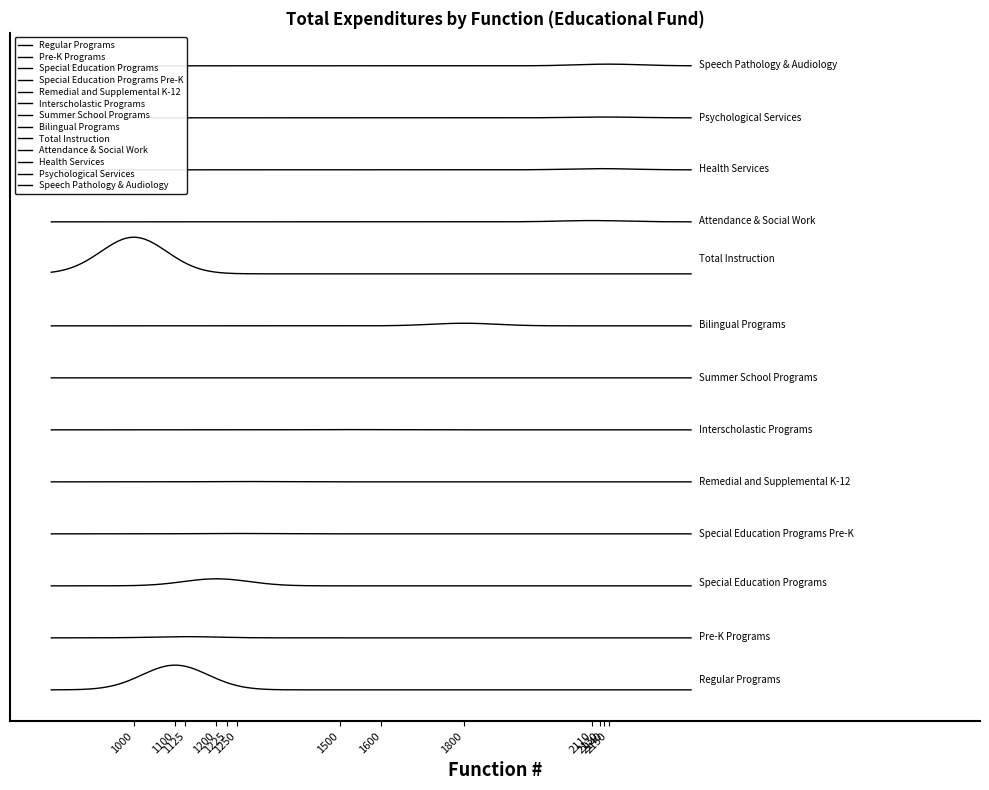

At which label is the value closest to 5284929?

Regular Programs